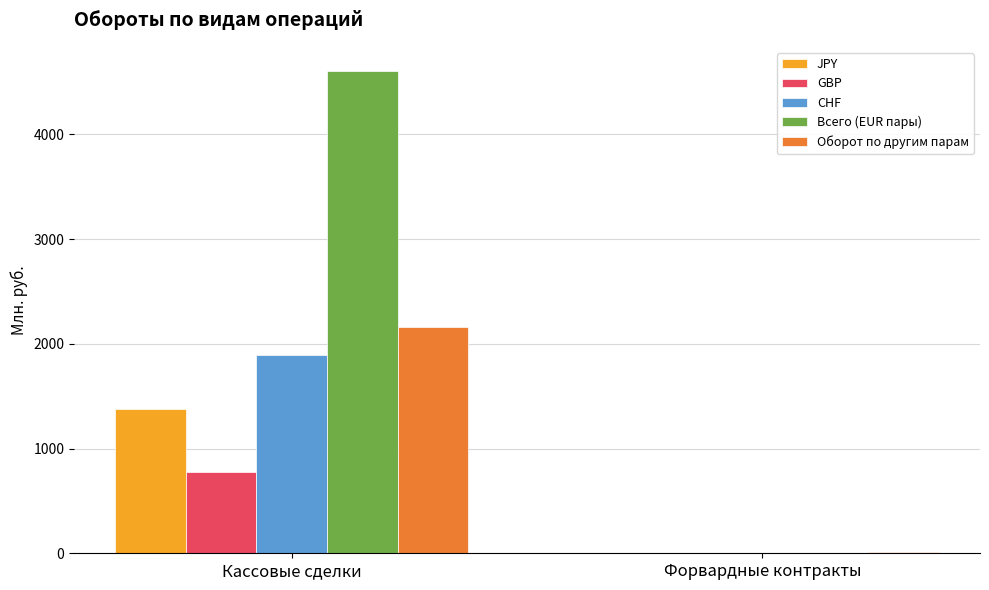

Reading left to right, what are all the values shown in this chart?

JPY: Кассовые сделки=1378.0	Форвардные контракты=5.5
GBP: Кассовые сделки=777.0	Форвардные контракты=0.6
CHF: Кассовые сделки=1890.4	Форвардные контракты=0.0
Всего (EUR пары): Кассовые сделки=4605.7	Форвардные контракты=6.4
Оборот по другим парам: Кассовые сделки=2159.4	Форвардные контракты=9.1